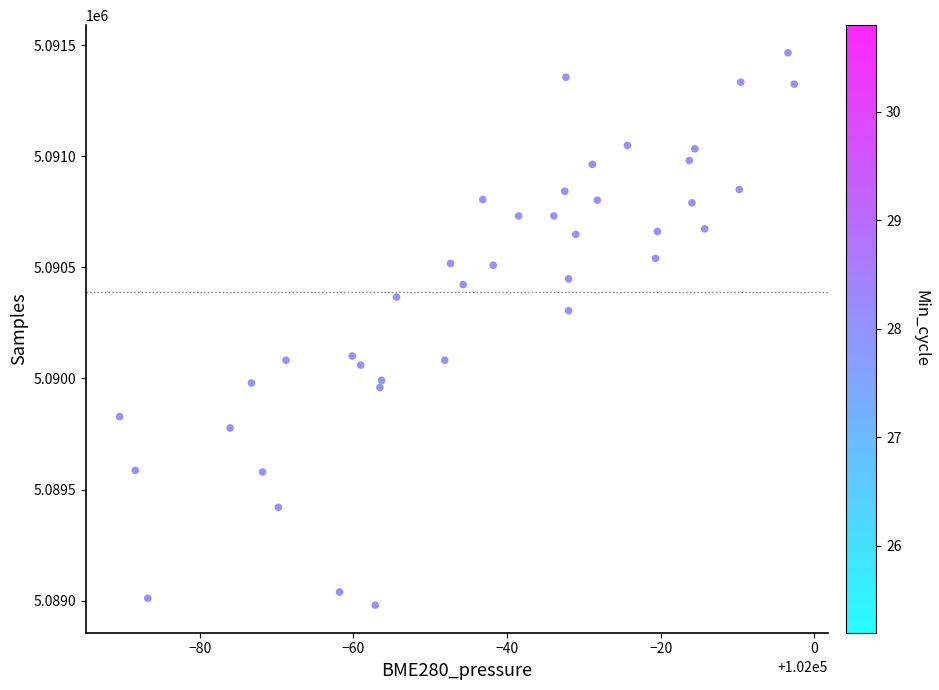

What is the range of Y values (max minus min)?

2485